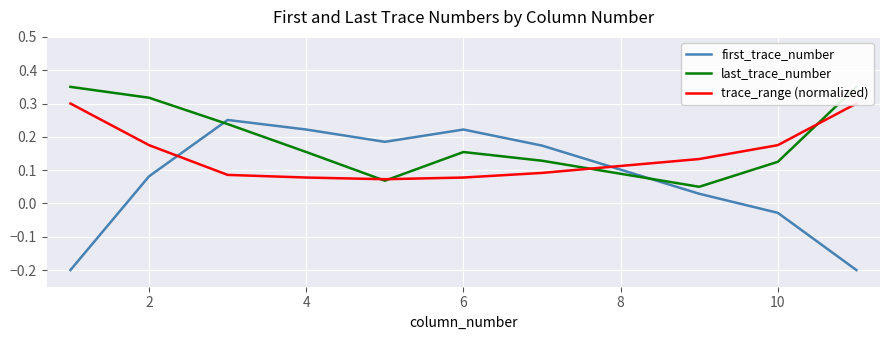

What is the total value across all series at 8?

0.3